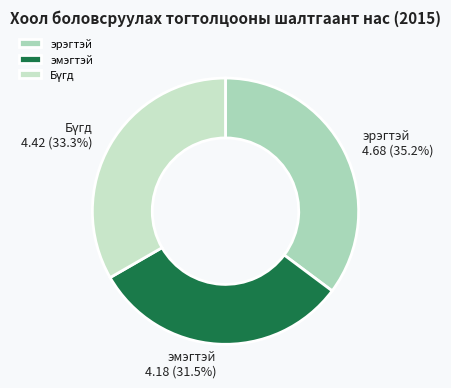

What percentage is NOT represented by эрэгтэй?

64.8%